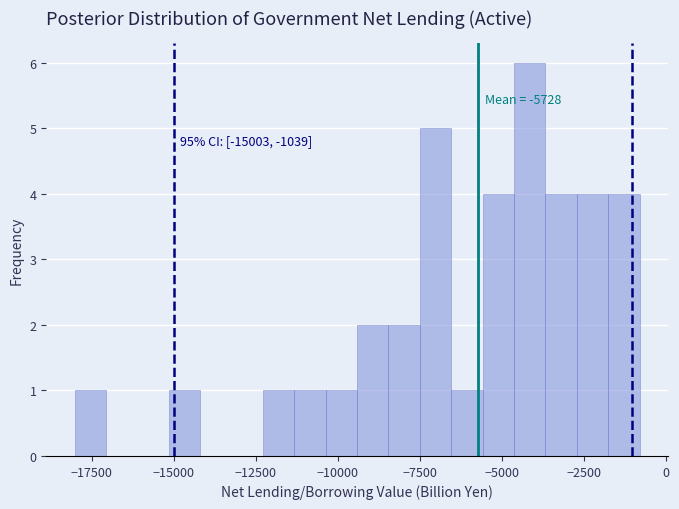

Around what value on the x-axis is the tallest bar? Give the approximate position of its centre, as read against the axis.

-4000